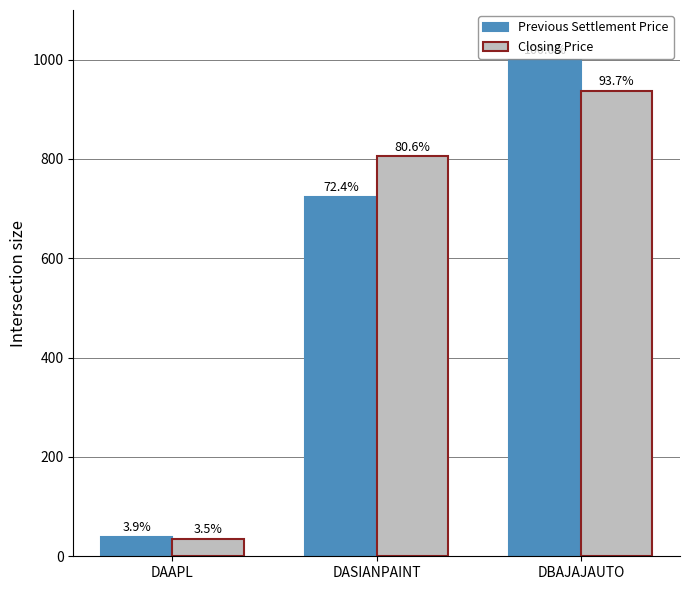

What is the label of the 1st bar from the left?

DAAPL